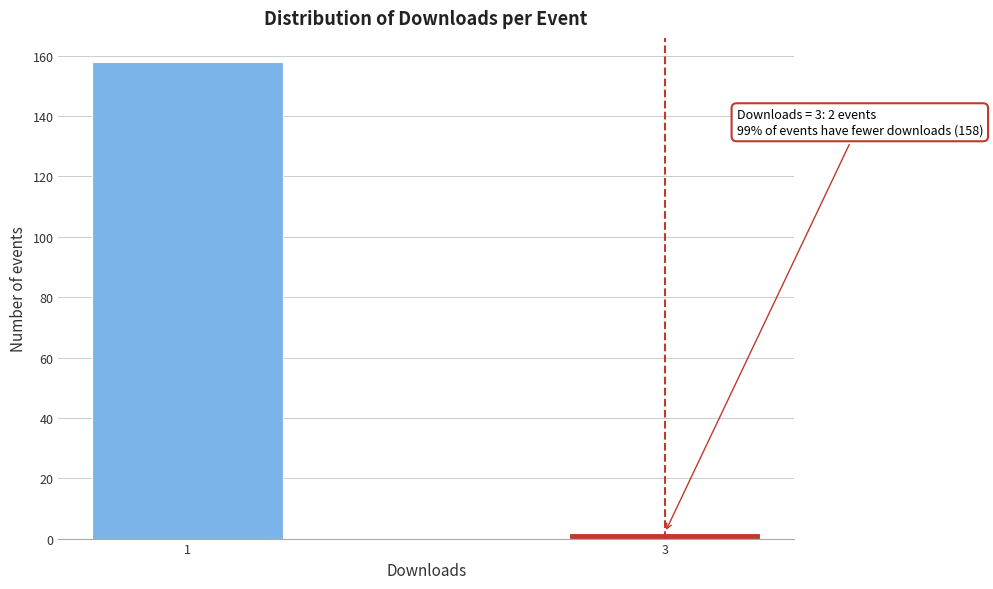

Reading left to right, list all the values displayed in this chart.

1=158	3=2